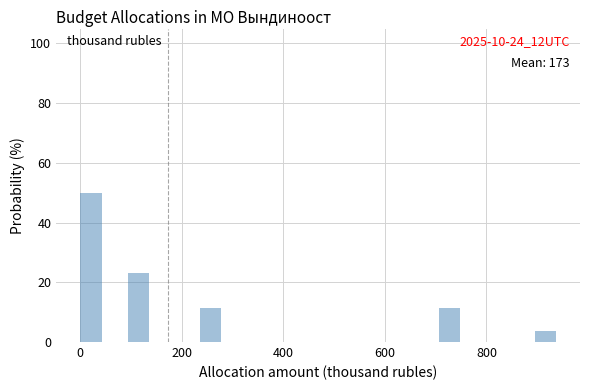

Read against the x-axis, roughly where is the centre of the tallest bar?

20